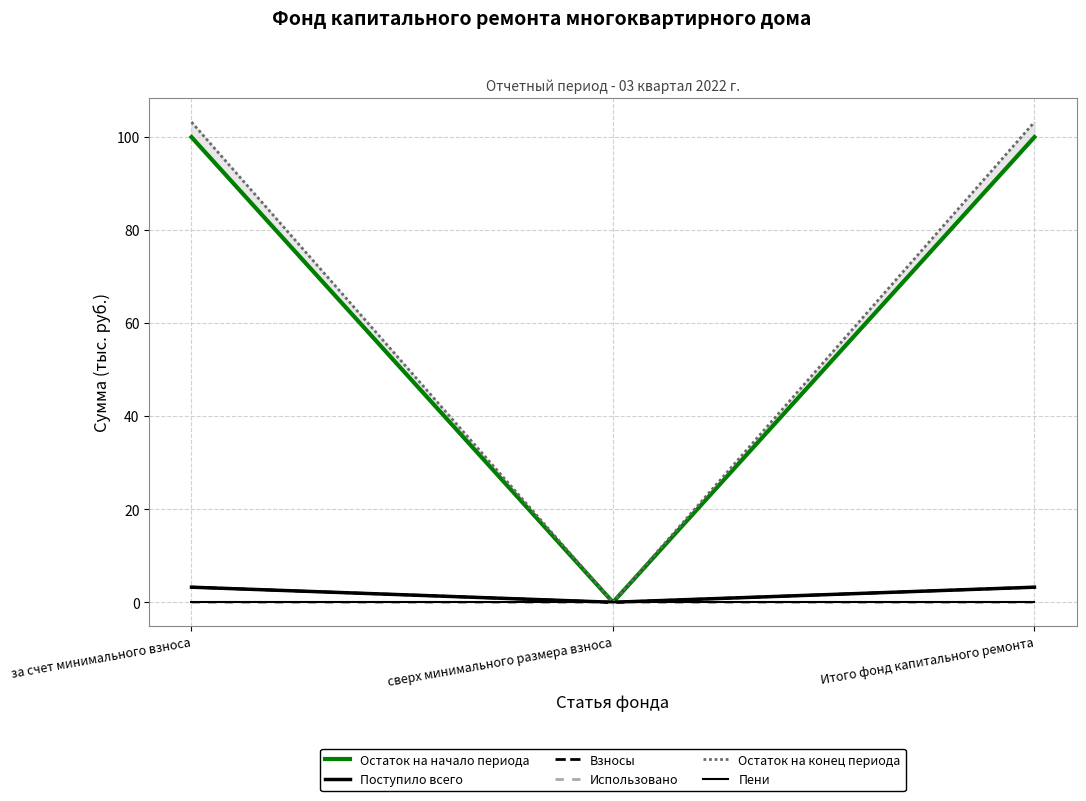

Reading left to right, what are all the values shown in this chart?

Остаток на начало периода: за счет минимального взноса=100.0	сверх минимального размера взноса=0.0	Итого фонд капитального ремонта=100.0
Поступило всего: за счет минимального взноса=3.2	сверх минимального размера взноса=0.0	Итого фонд капитального ремонта=3.2
Взносы: за счет минимального взноса=3.2	сверх минимального размера взноса=0.0	Итого фонд капитального ремонта=3.2
Использовано: за счет минимального взноса=0.0	сверх минимального размера взноса=0.0	Итого фонд капитального ремонта=0.0
Остаток на конец периода: за счет минимального взноса=103.2	сверх минимального размера взноса=0.0	Итого фонд капитального ремонта=103.2
Пени: за счет минимального взноса=0.0	сверх минимального размера взноса=0.0	Итого фонд капитального ремонта=0.0